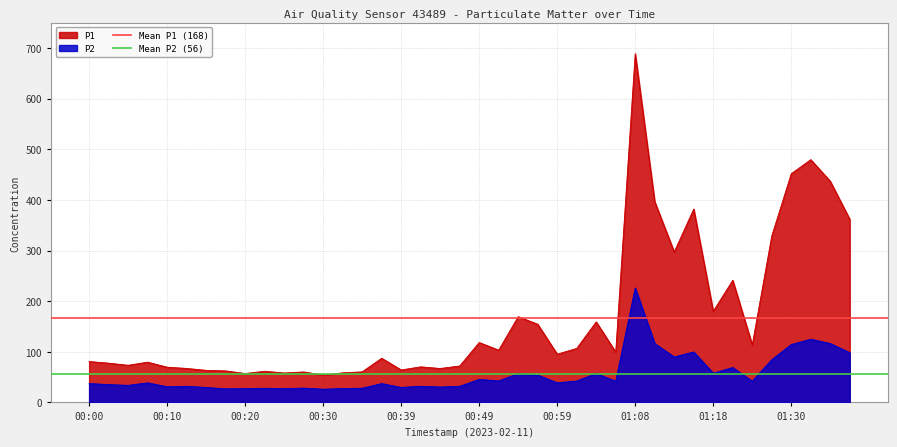

Rank the series at 00:00 from highest to lowest value.

Mean P1 (168), Mean P2 (56)